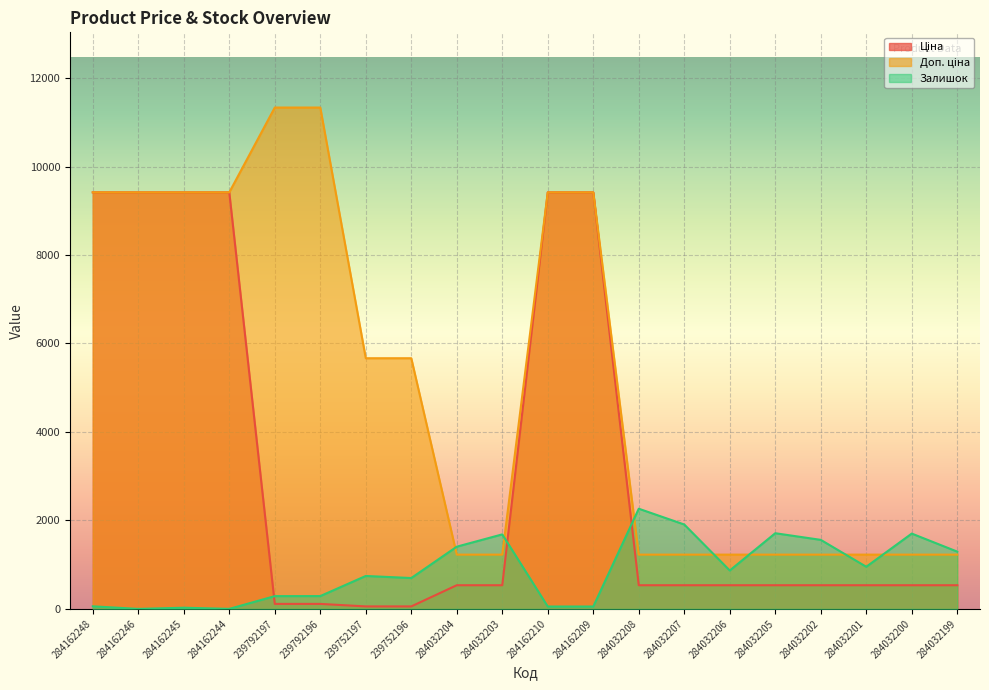

What are all the series names shown in the legend?

Ціна, Доп. ціна, Залишок